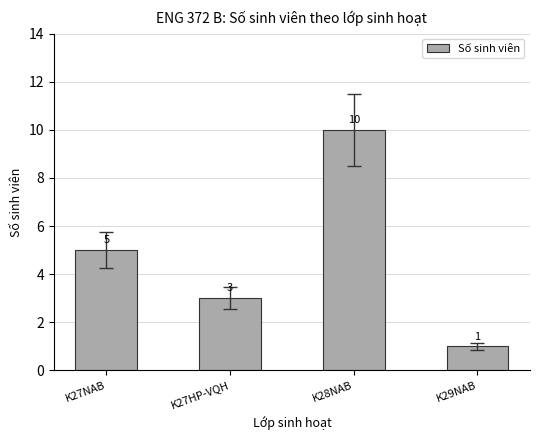

How many categories are shown in the chart?

4